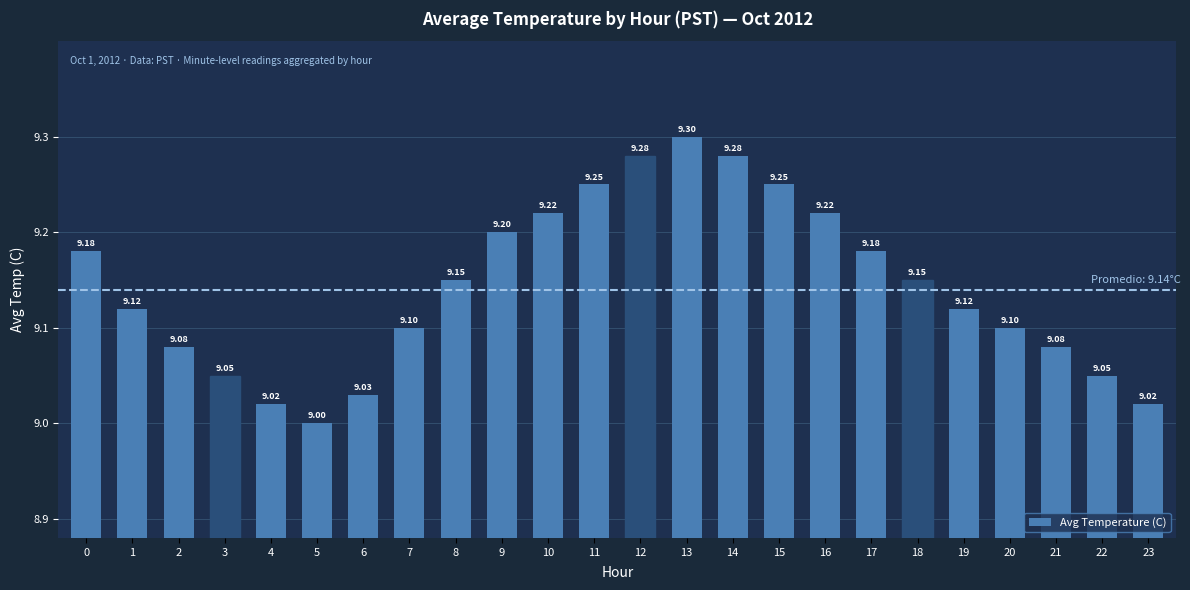

What is the average value?

9.1